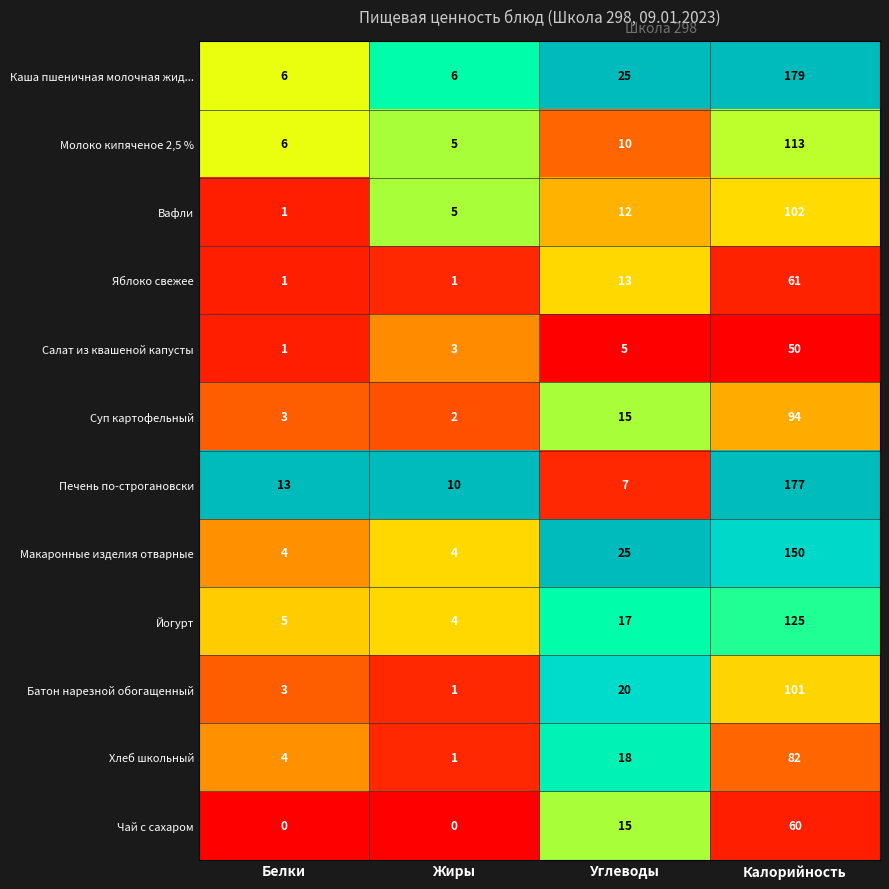

What is the sum of all Чай с сахаром values?

75